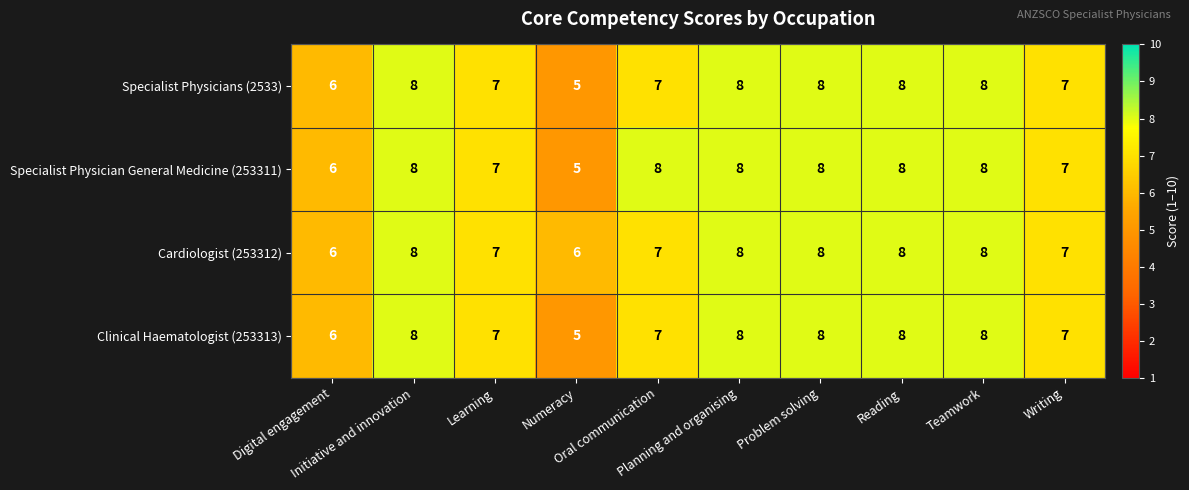

What is the average value of the Specialist Physicians (2533) series?

7